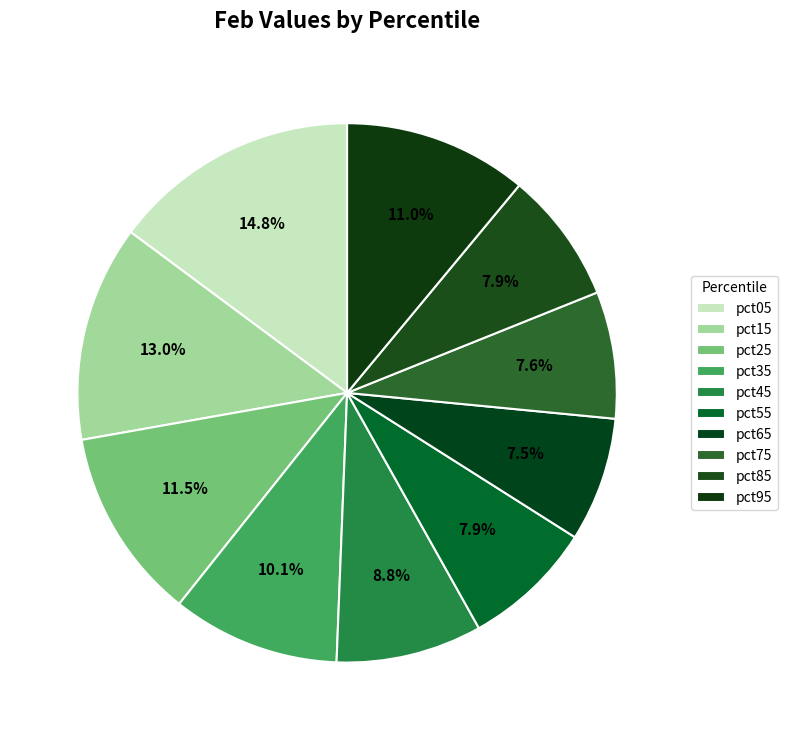

How much of the chart is everything except pct45?

91.2%